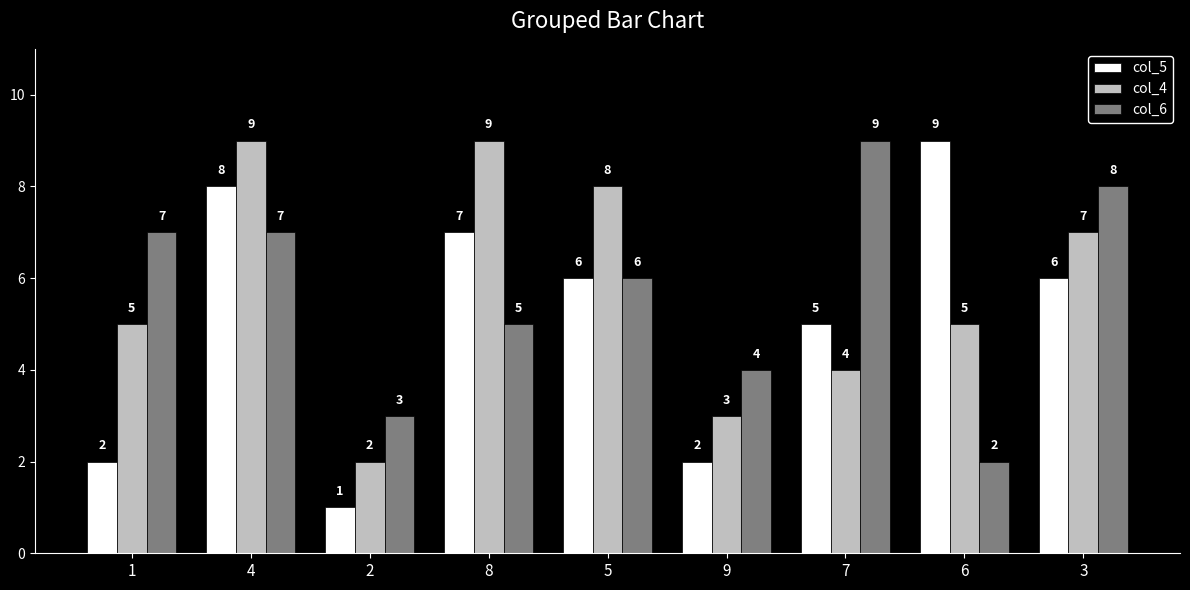

What is the difference between the second highest and second lowest values in the col_4 series?

6